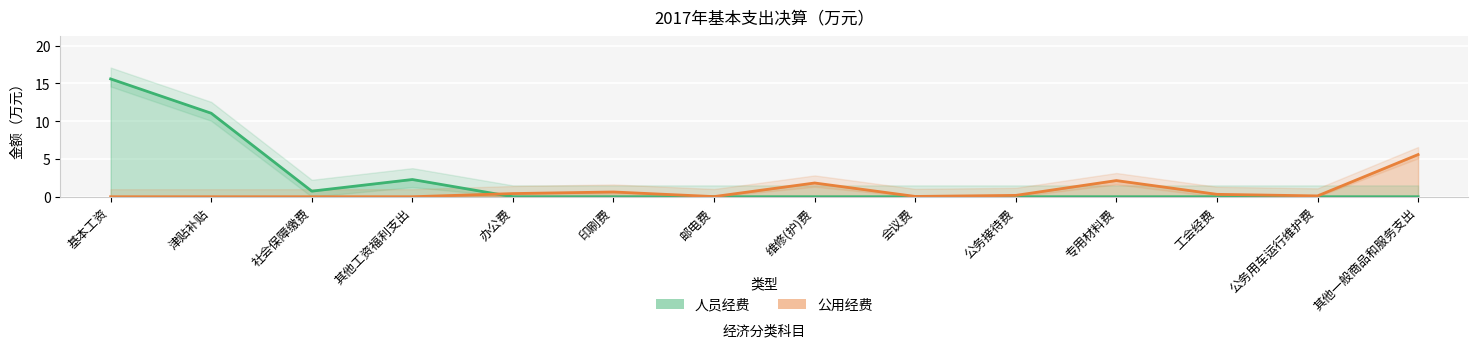

What is the difference between the maximum and minimum values in the 公用经费 series?

5.6